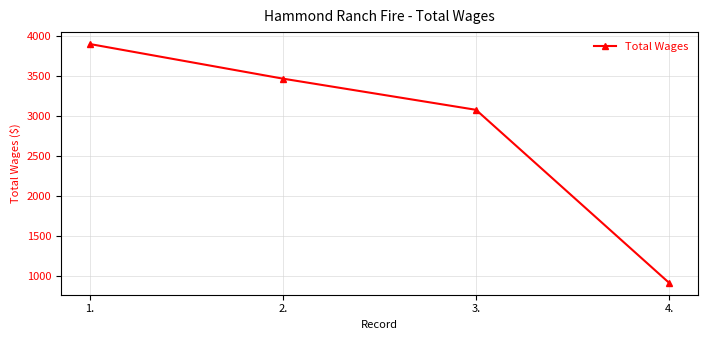

Which has a higher value, 1. or 3.?

1.